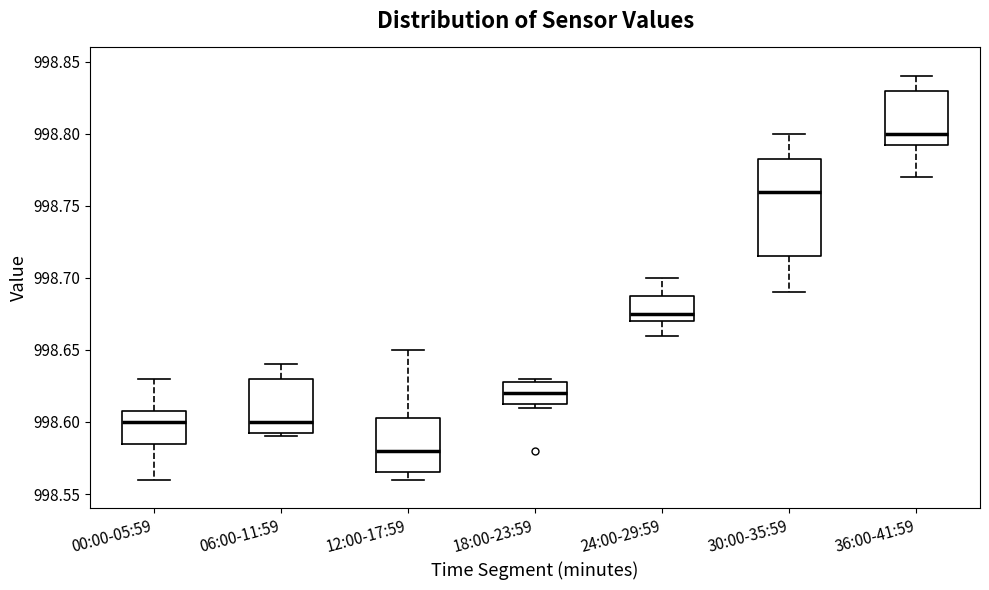

Which box is the tallest, from its lower edge to its upper edge?

30:00-35:59